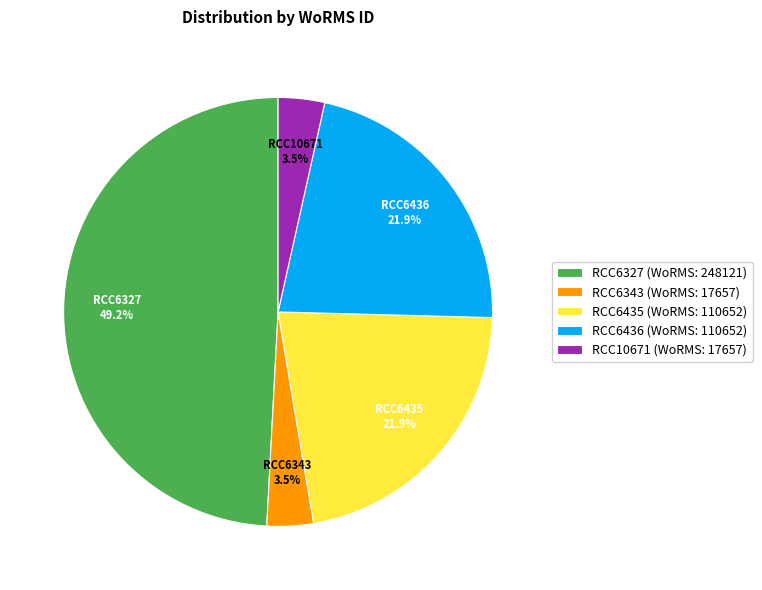

True or false: RCC6436 accounts for 22% of the total.

True